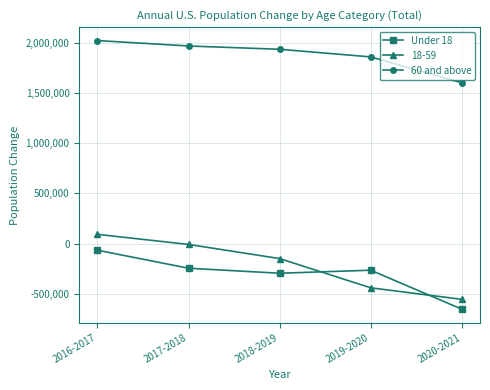

At which label is 60 and above closest to 1815682?

2019-2020